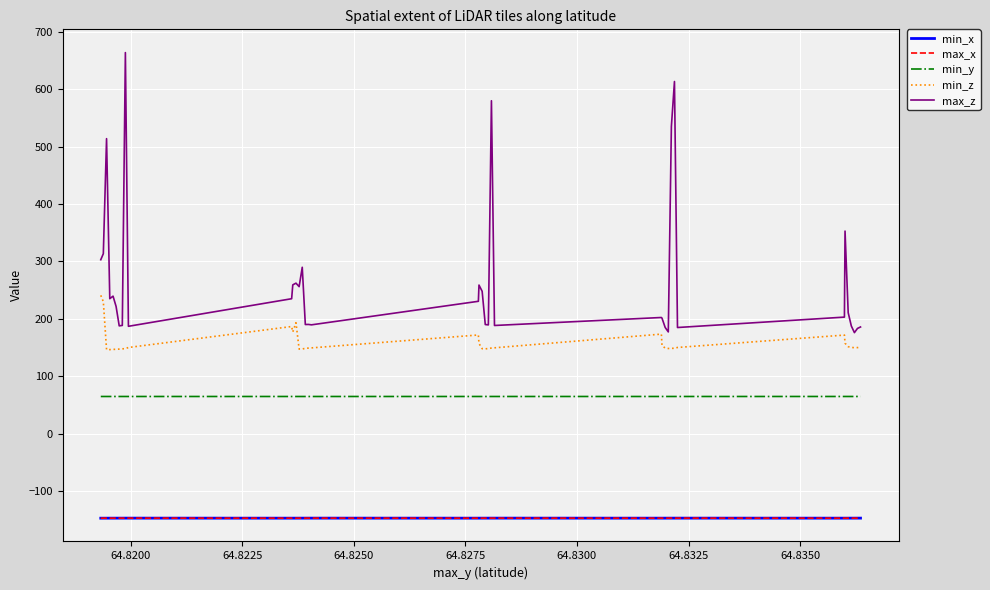

What is the smallest value displayed?

-147.1